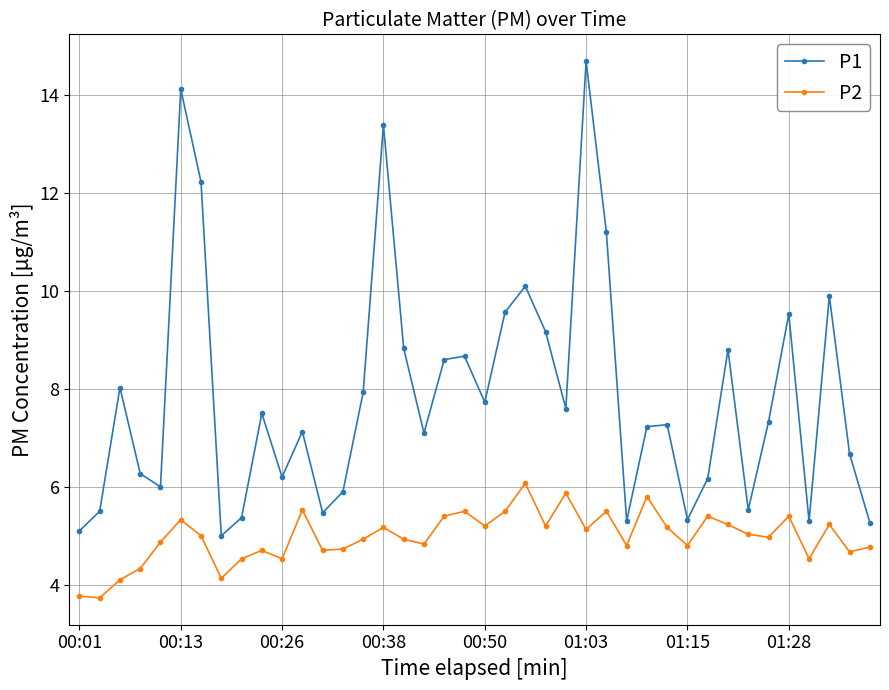

Which series has the largest range (max minus min)?

P1